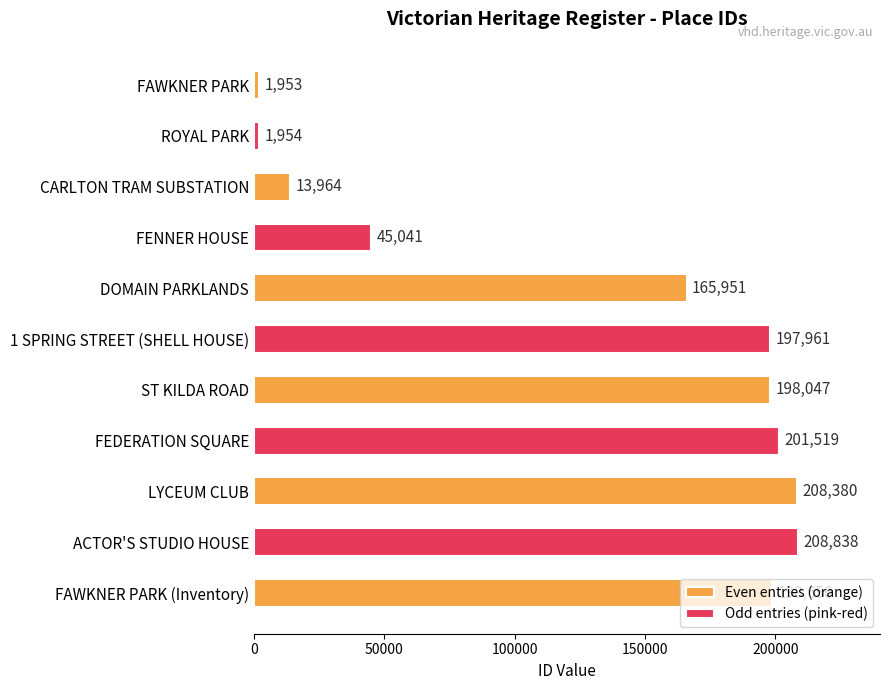

List the labels in order of value, smallest first.

FAWKNER PARK, ROYAL PARK, CARLTON TRAM SUBSTATION, FENNER HOUSE, DOMAIN PARKLANDS, 1 SPRING STREET (SHELL HOUSE), ST KILDA ROAD, FAWKNER PARK (Inventory), FEDERATION SQUARE, LYCEUM CLUB, ACTOR'S STUDIO HOUSE